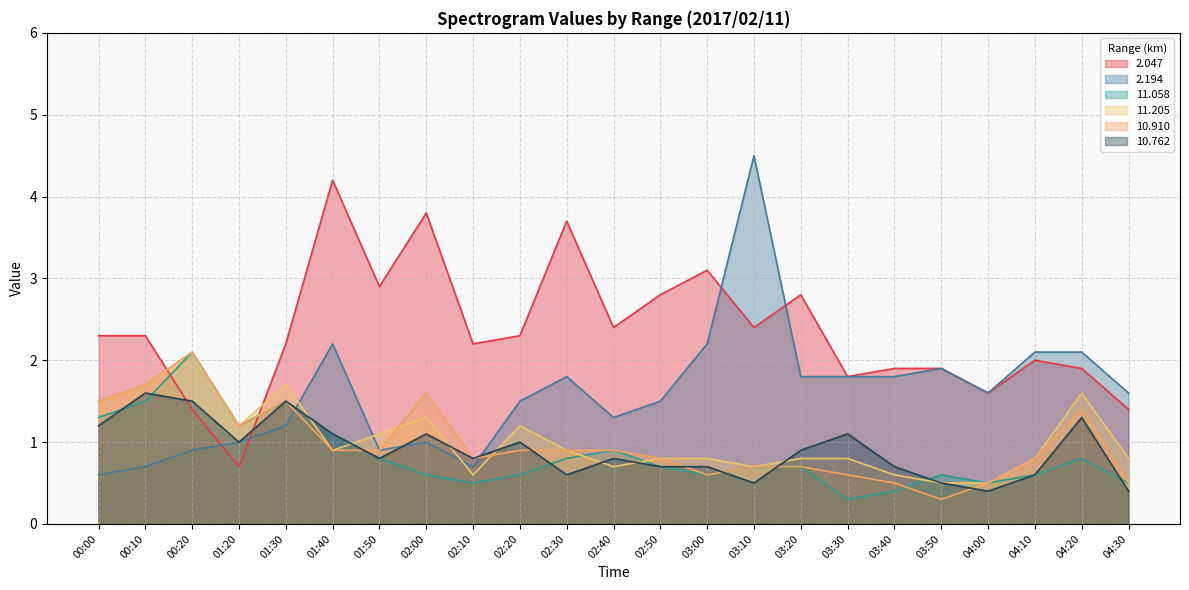

Read the 2.047 value at 00:00.

2.3